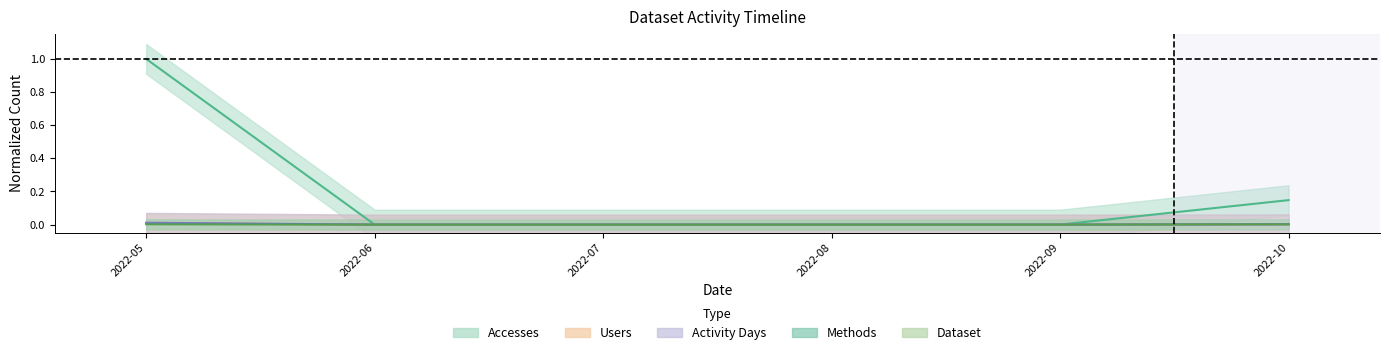

True or false: Accesses has a value of 1.5 at 2022-05.

False